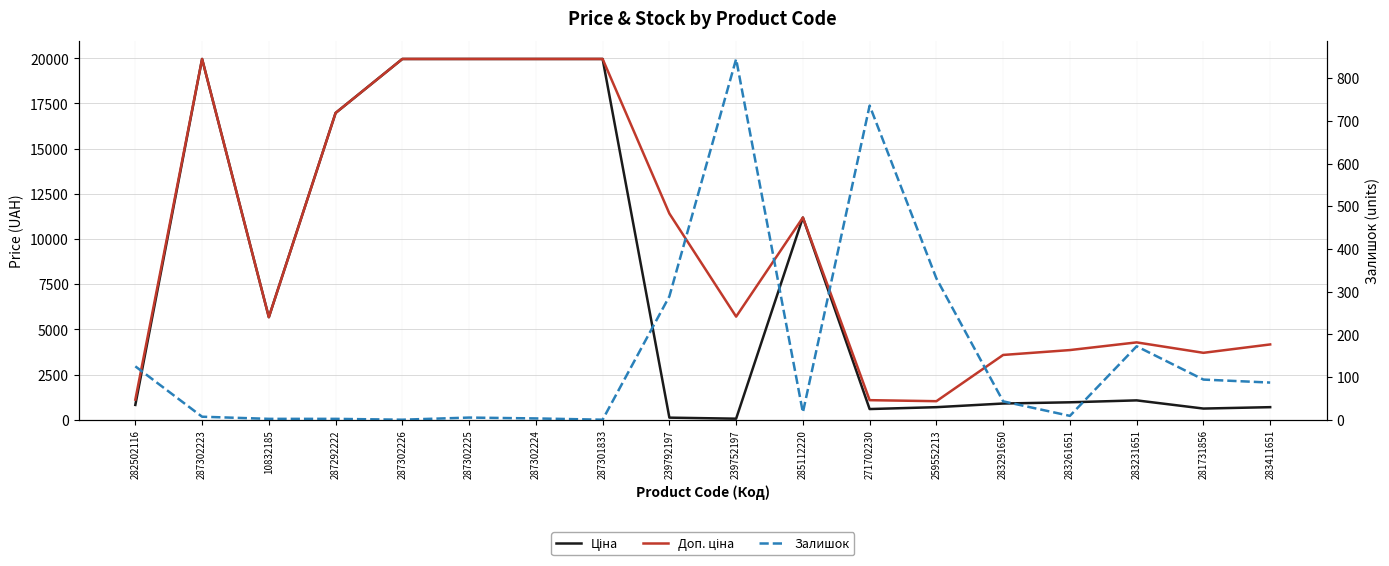

True or false: Ціна has more than 0 points higher than both neighbors.

True